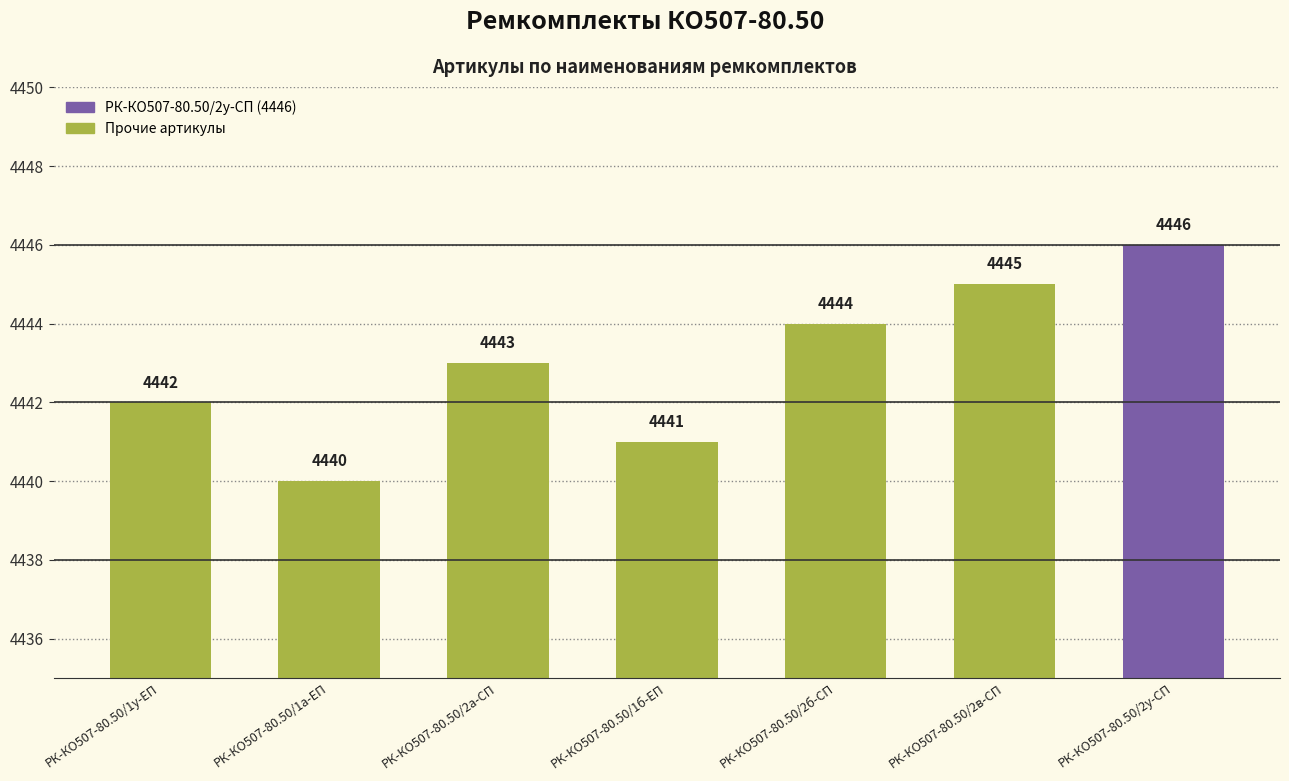

Does the chart contain any negative values?

No